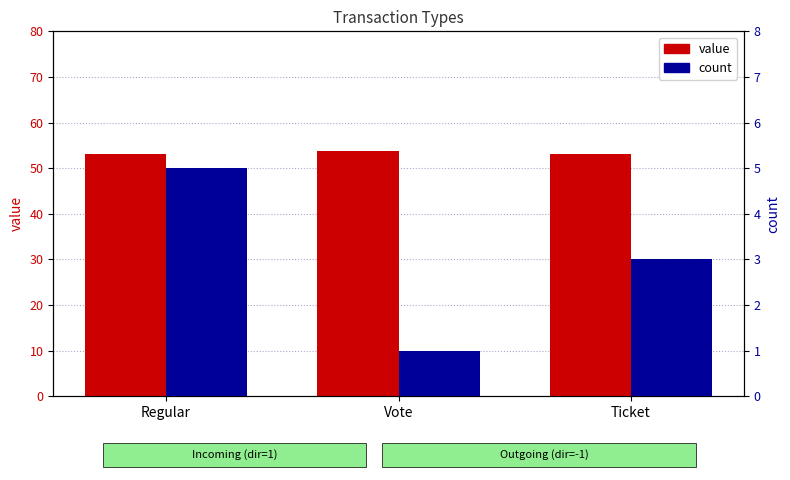

Reading right to left, transcribe all the data shown in this chart.

value: Ticket=53.0	Vote=53.7	Regular=53.0
count: Ticket=3.0	Vote=1.0	Regular=5.0